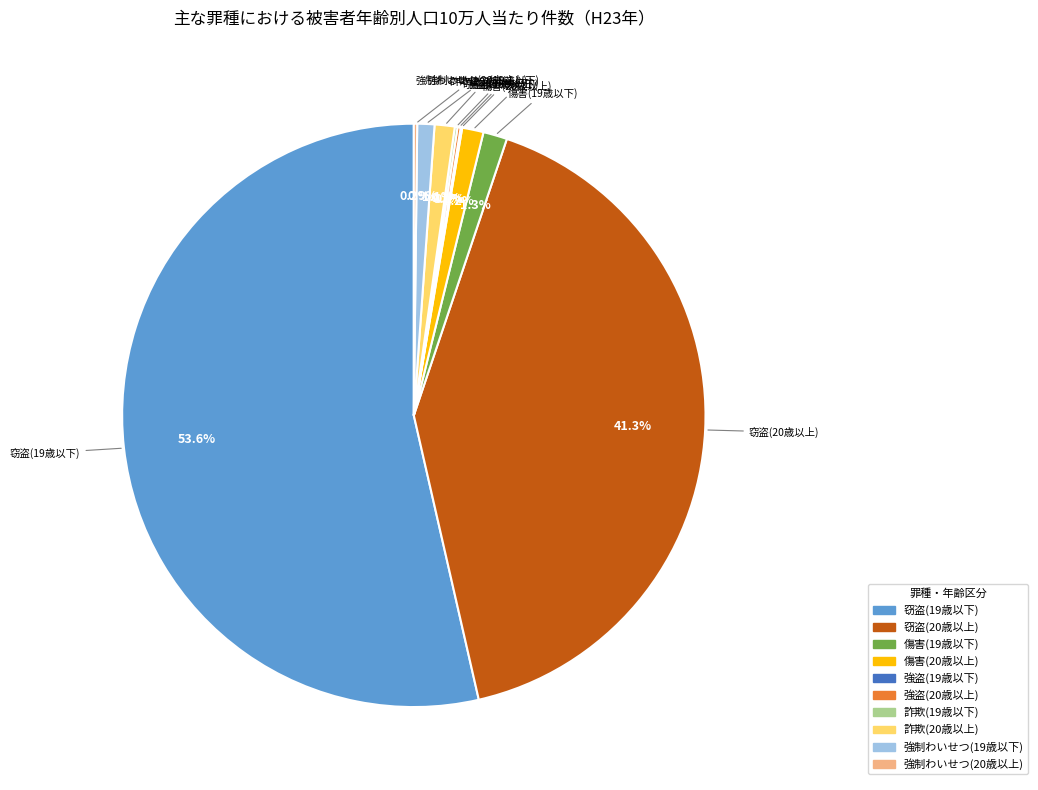

What is the ratio of the value at 詐欺(20歳以上) to the value at 傷害(20歳以上)?

0.9